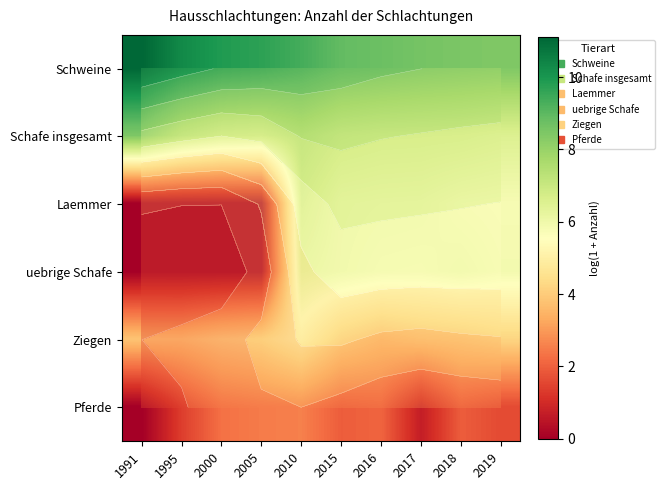

What is the difference between the maximum and second lowest values in the Laemmer series?

6.9